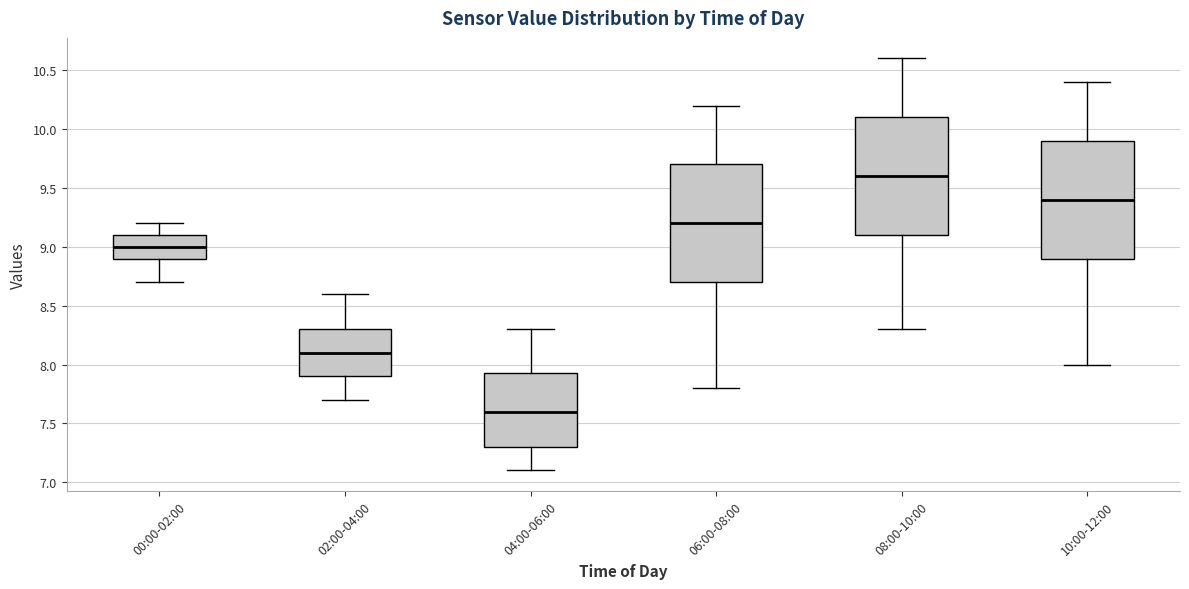

Which box's median line is the highest?

08:00-10:00